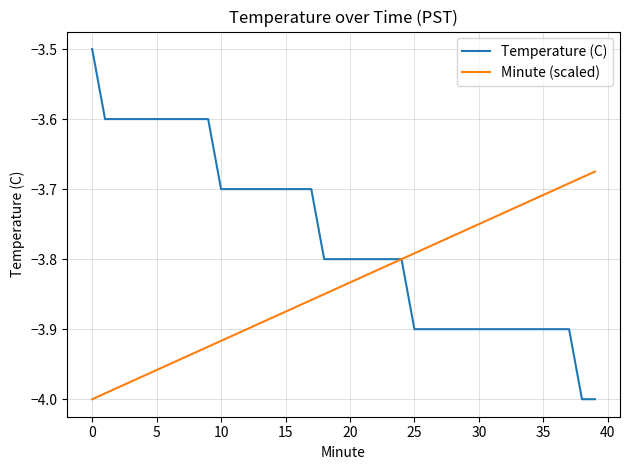

Which series has the widest spread of values?

Temperature (C)